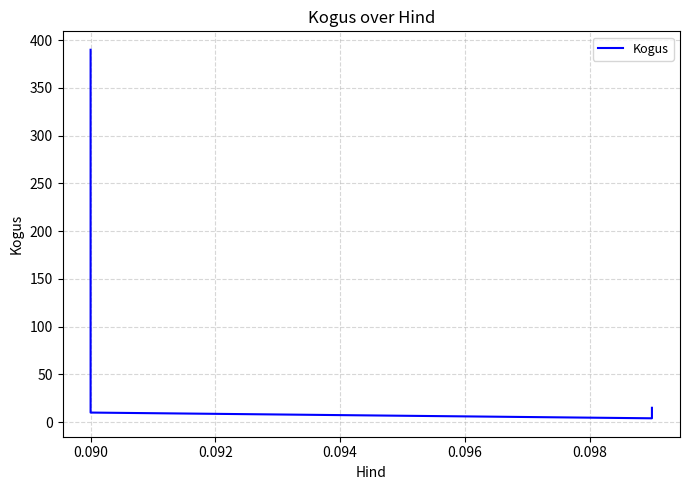

What is the value of the 2nd point from the left?

190